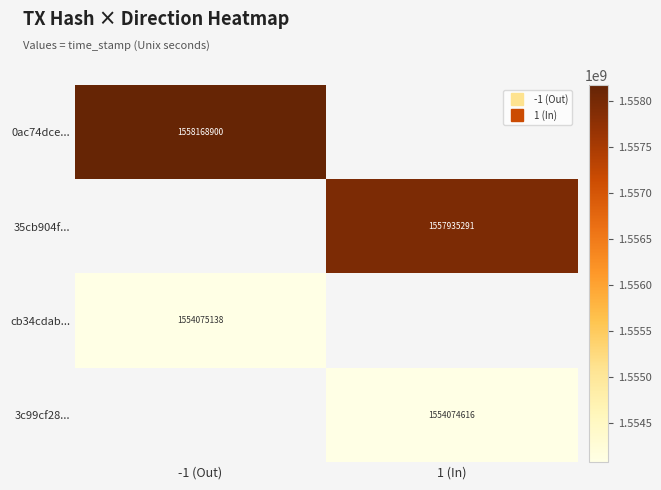

At how many categories does at least one series exceed 1556794661?

2